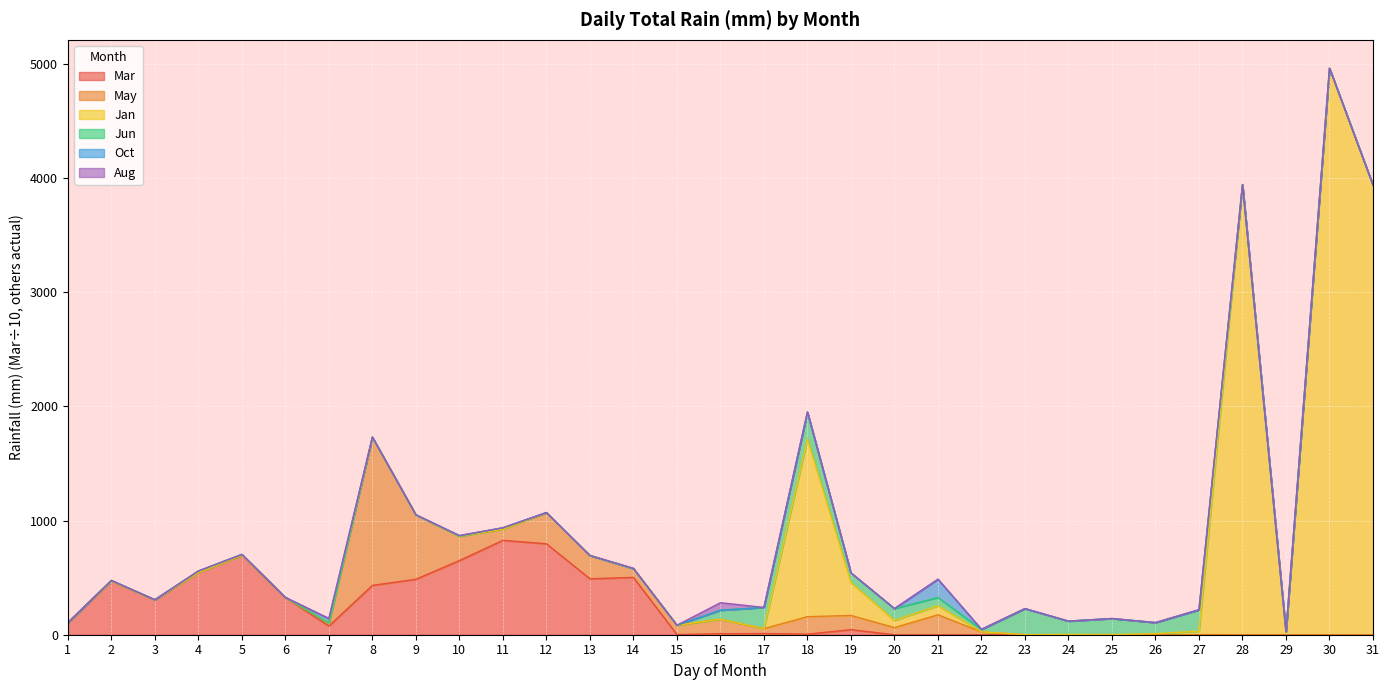

After their last crossing, which series has the higher values: Jan or Jun?

Jan